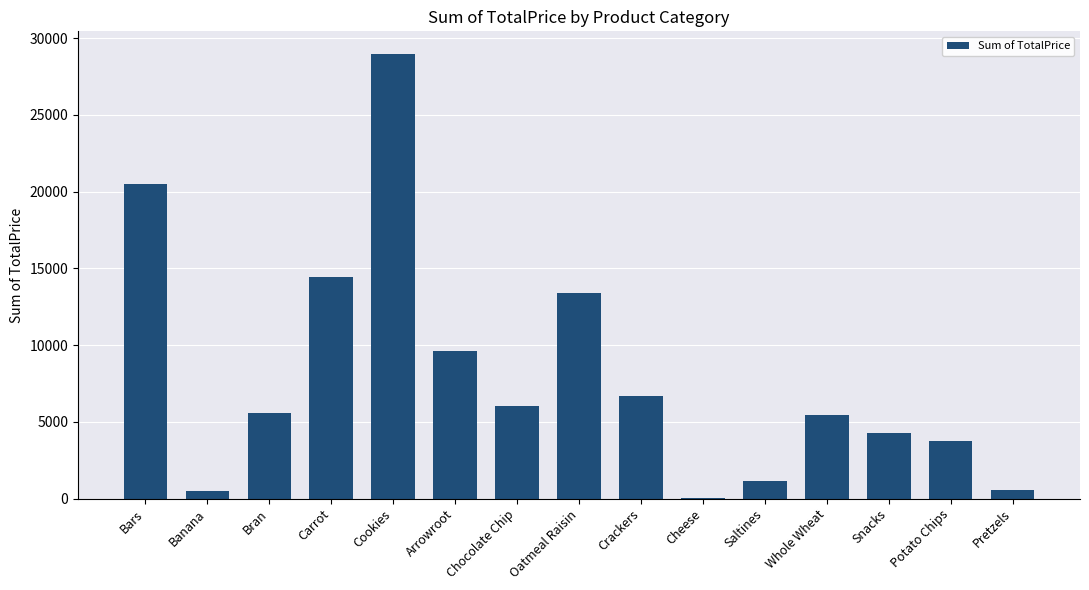

Are the bars grouped side by side (vs. stacked)?

No